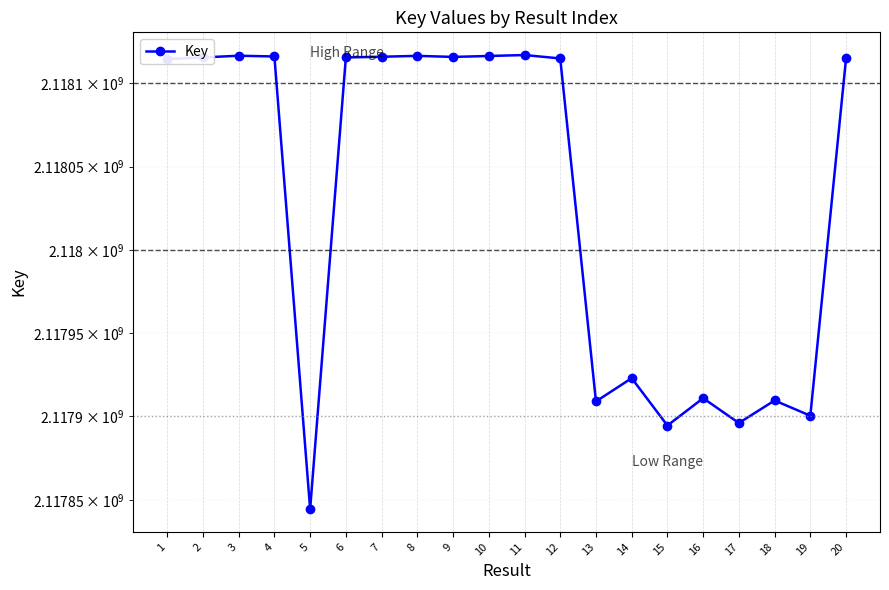

True or false: the data shows 3226792256 at 11.

False